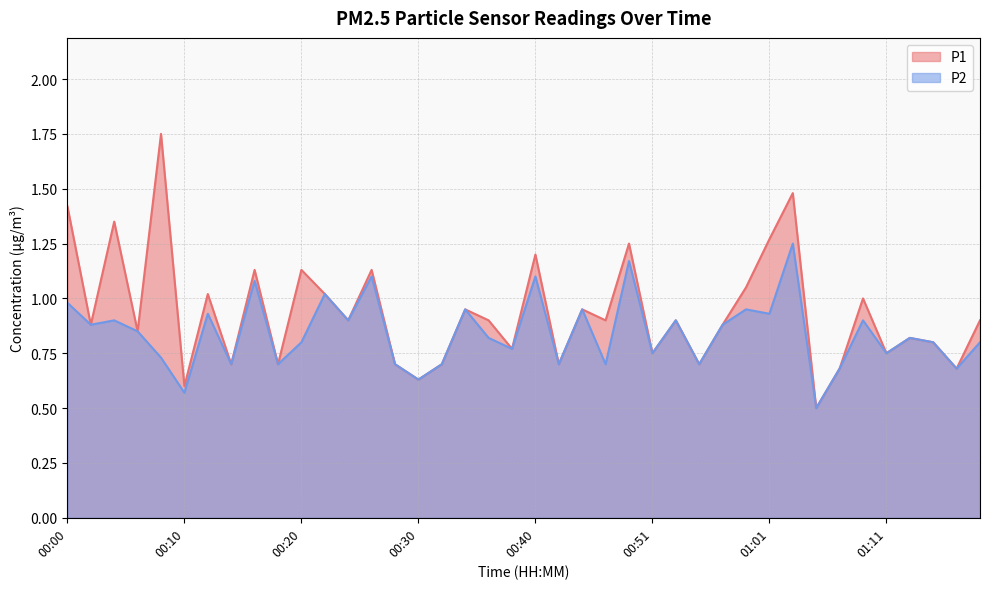

In P2, how many points are lower than both neighbors (excluding endpoints)?

15